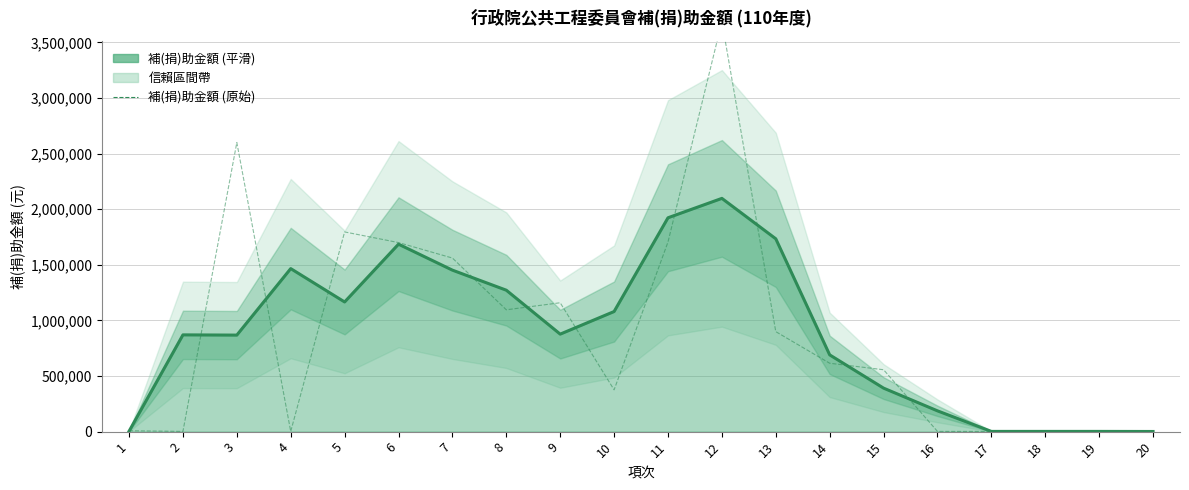

What is the sum of the 補(捐)助金額 (平滑) values at 7 and 5?

2618080.3